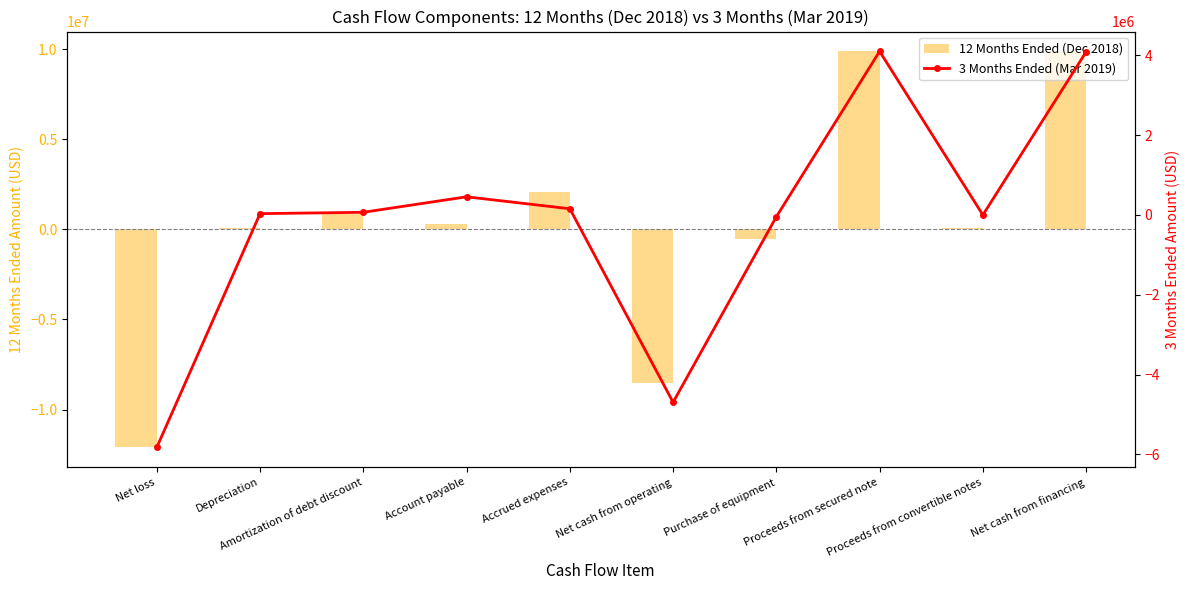

What is the label of the 1st bar from the right?

Net cash from financing